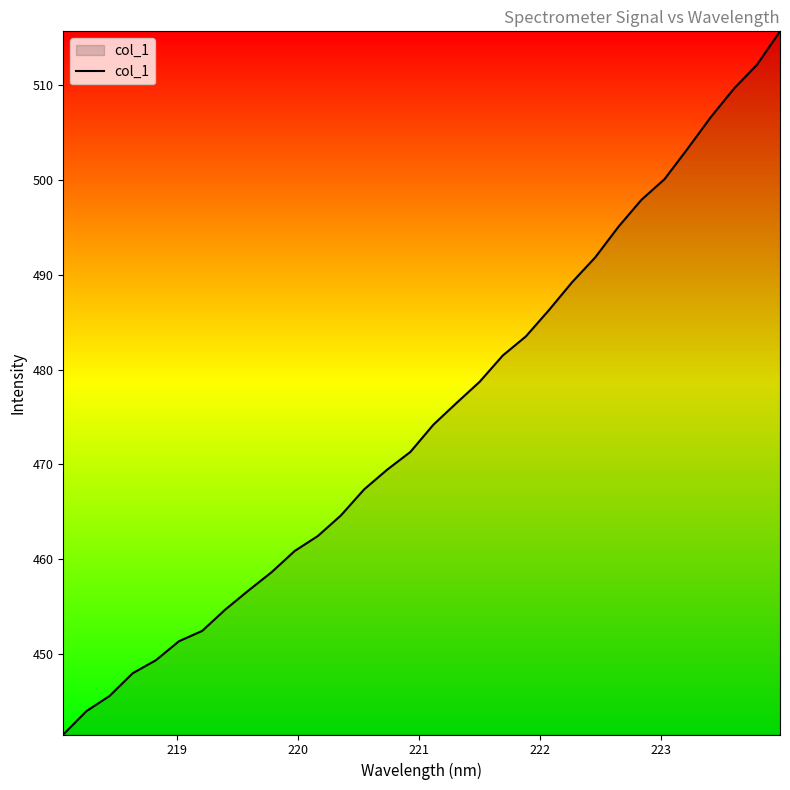

What is the maximum value shown in the chart?

515.7